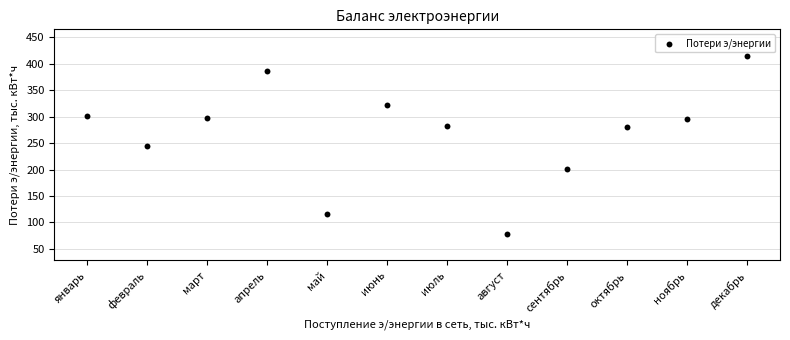

What is the range of Y values (max minus min)?

336.3